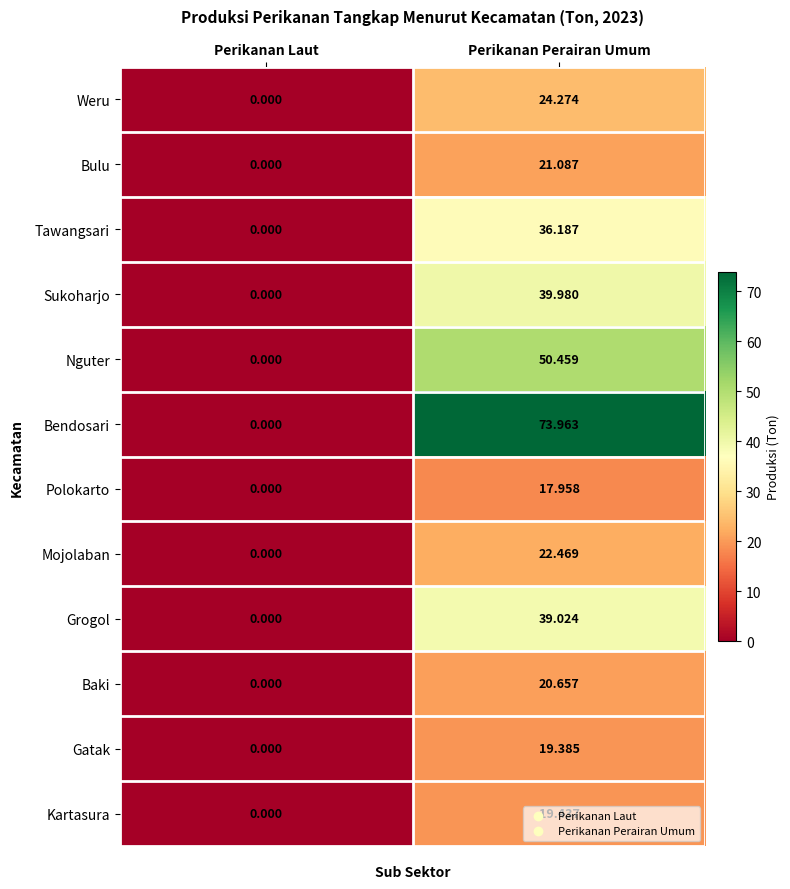

Rank the series by their maximum value, from highest to lowest.

Bendosari, Nguter, Sukoharjo, Grogol, Tawangsari, Weru, Mojolaban, Bulu, Baki, Kartasura, Gatak, Polokarto